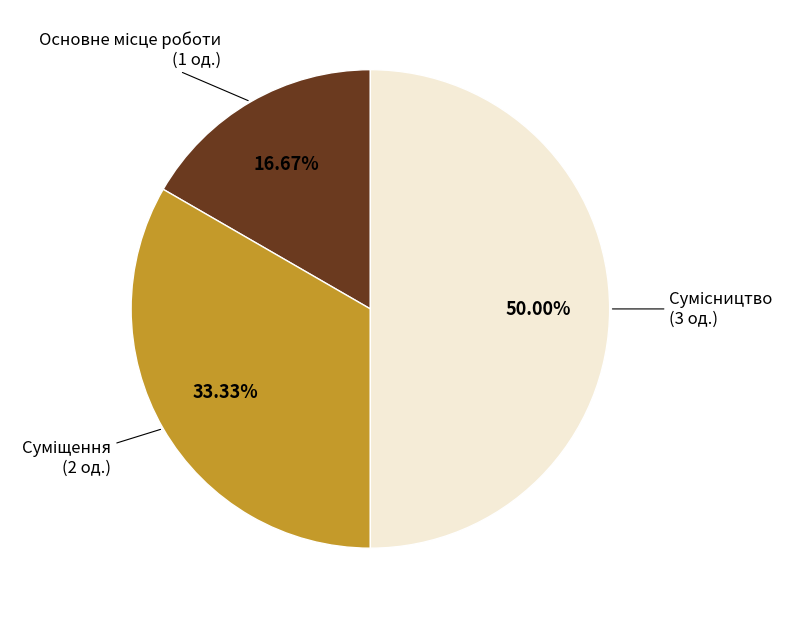

Which category has the biggest portion of the pie?

Сумісництво